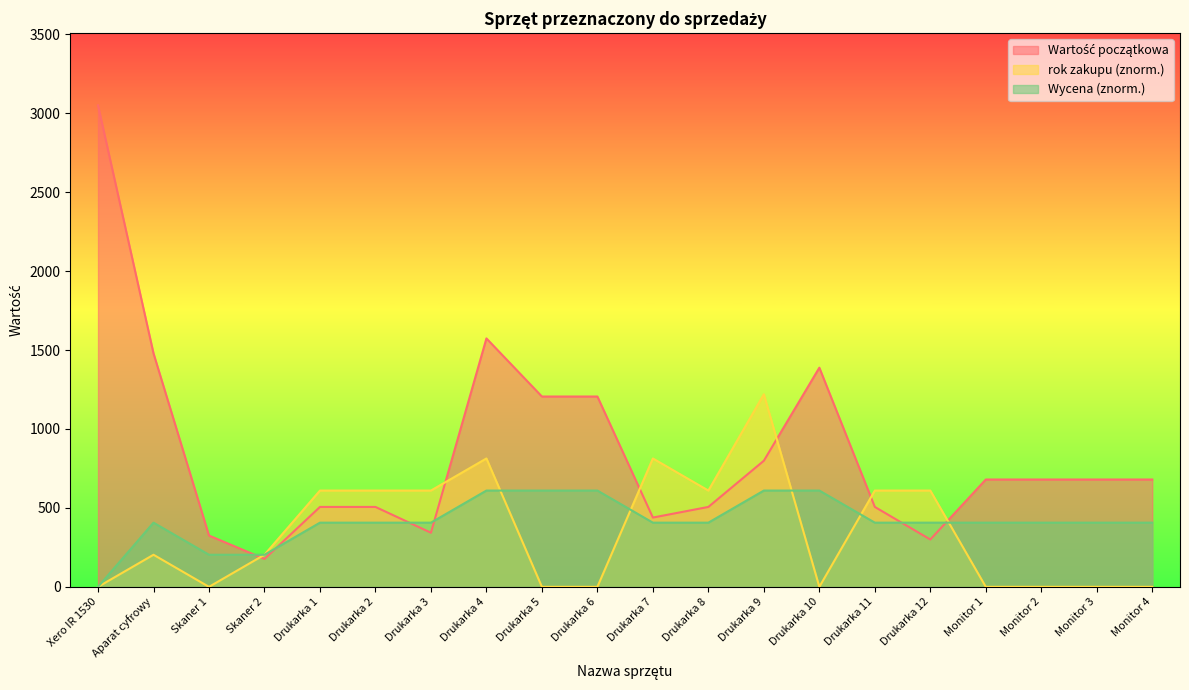

Rank the categories by rok zakupu value from highest to lowest.

Drukarka 9, Drukarka 4, Drukarka 7, Drukarka 1, Drukarka 2, Drukarka 3, Drukarka 8, Drukarka 11, Drukarka 12, Aparat cyfrowy, Skaner 2, Xero IR 1530, Skaner 1, Drukarka 5, Drukarka 6, Drukarka 10, Monitor 1, Monitor 2, Monitor 3, Monitor 4